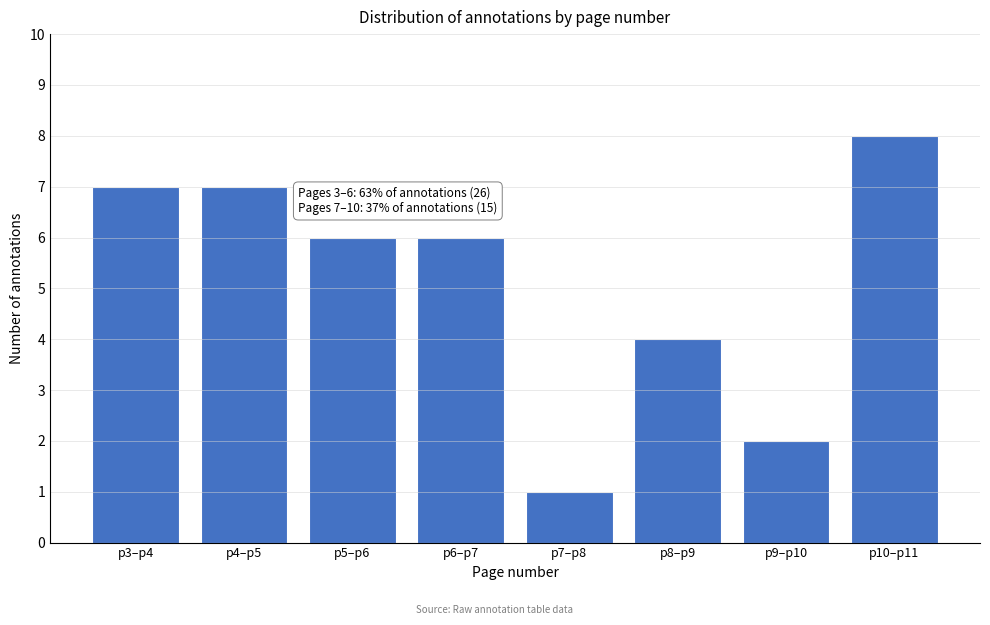

Reading left to right, transcribe all the data shown in this chart.

p3–p4=7	p4–p5=7	p5–p6=6	p6–p7=6	p7–p8=1	p8–p9=4	p9–p10=2	p10–p11=8